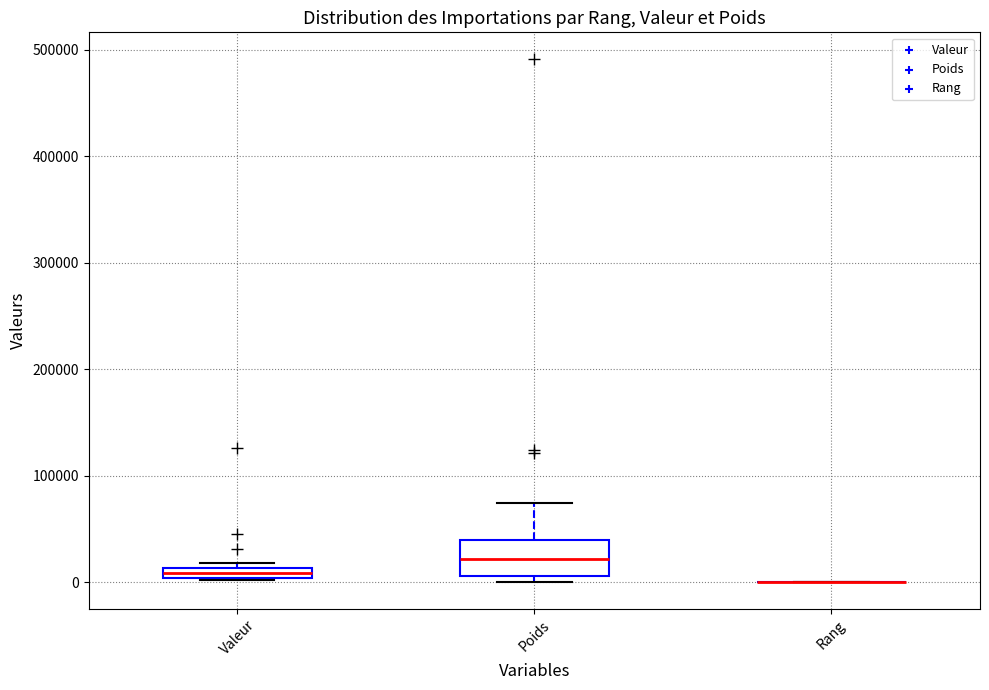

Comparing the boxes themselves (not the whiskers), which one is the tallest?

Poids